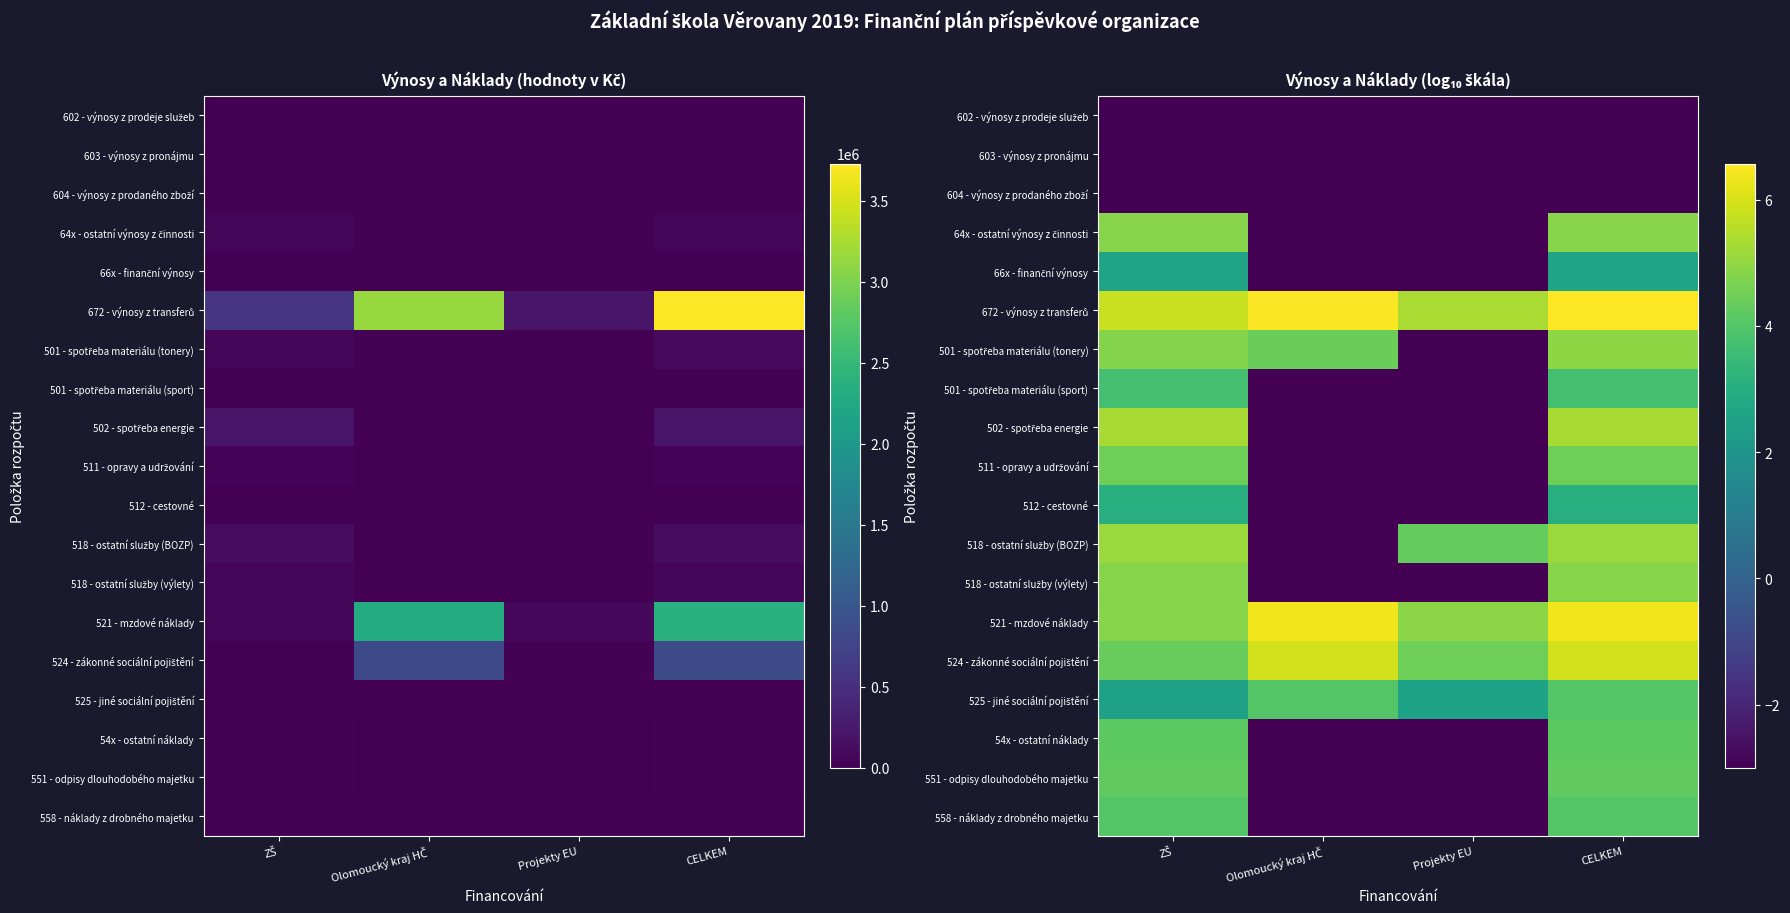

What is the spread (max minus min) of values at Olomoucký kraj HČ?

9.5